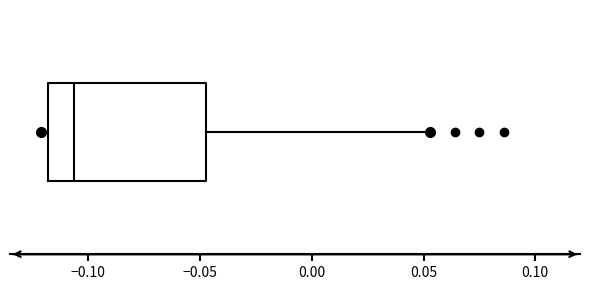

Transcribe this box plot: give where the median line is, the range the box spans, and where the two whiskers end, as read against the x-axis. The values are not printed on the chart, so give them approximately, as read against the axis.

median -0.105, box -0.120 to -0.045, whiskers -0.120 (just left of the box's left edge) to 0.055